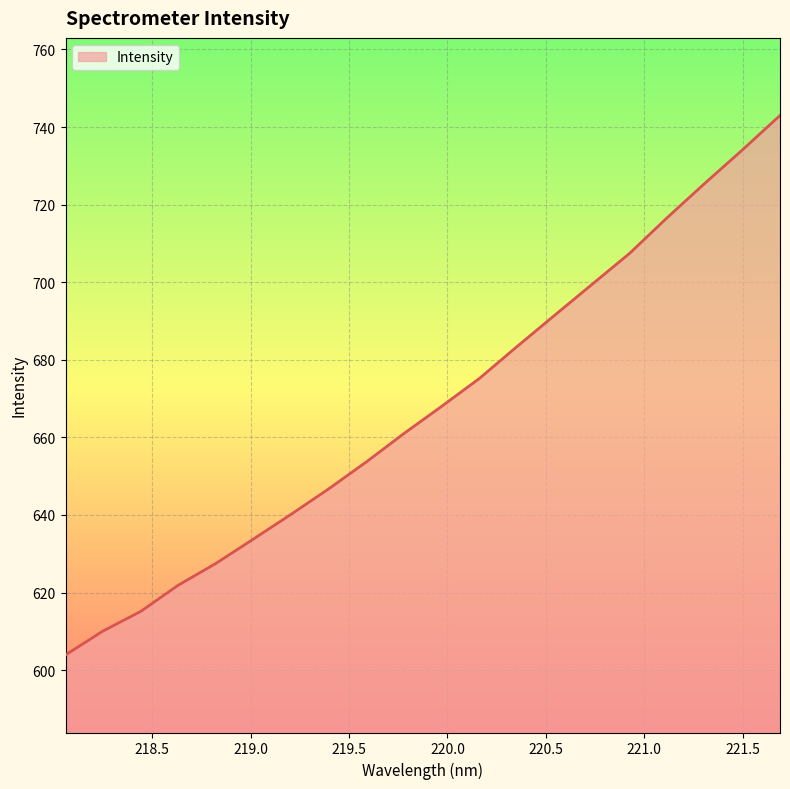

How many lines are shown in the chart?

1